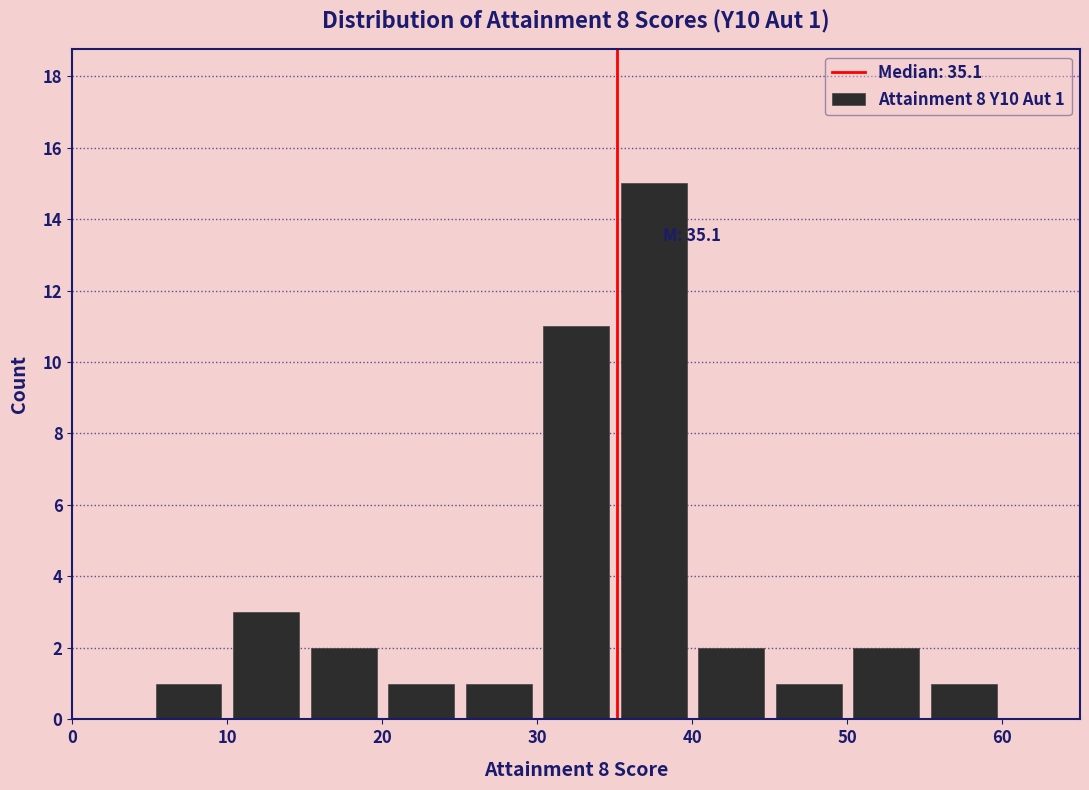

Which range on the x-axis has the tallest bar?

35 to 40